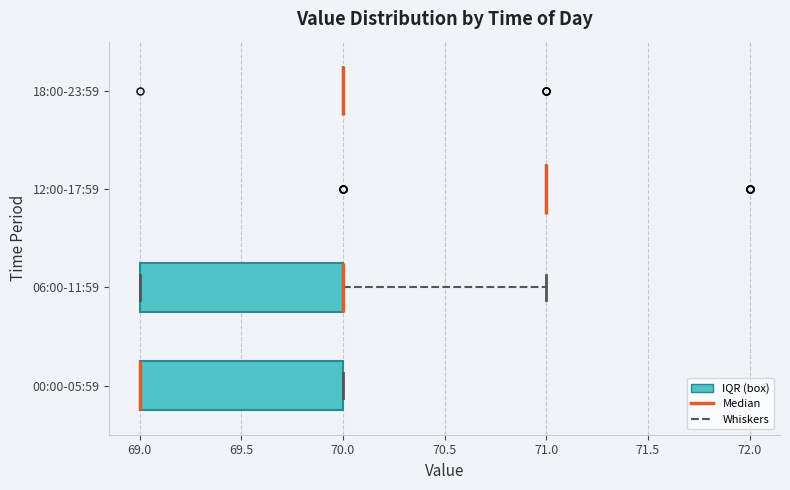

Reading bottom to top, transcribe this box plot: for each box, give where its median line is, the range the box spans, and where its two whiskers end, as read against the x-axis. The values are not printed on the chart, so give them approximately, as read against the axis.

00:00-05:59: median 69 (drawn on the box's left edge), box 69 to 70, whiskers 69 to 70
06:00-11:59: median 70 (drawn on the box's right edge), box 69 to 70, whiskers 69 to 71
12:00-17:59: box collapsed to a line at 71, whiskers 71 to 71
18:00-23:59: box collapsed to a line at 70, whiskers 70 to 70